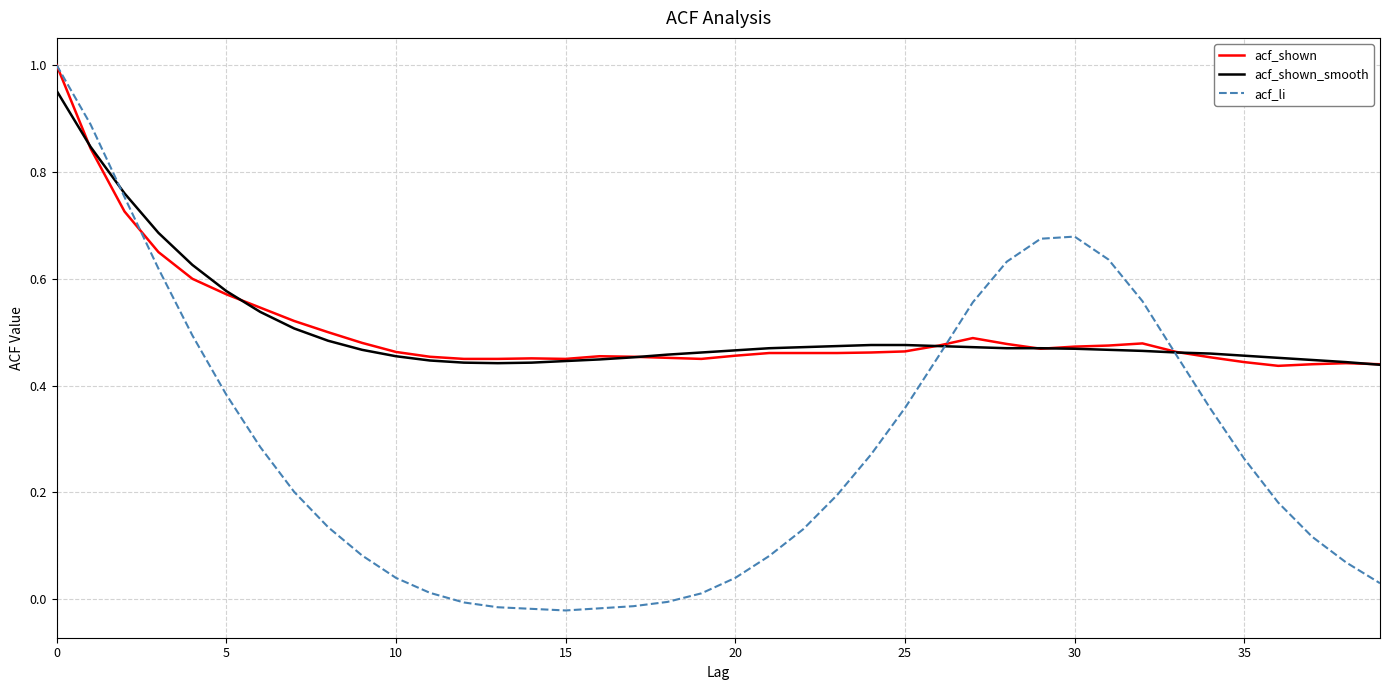

Which series has the widest spread of values?

acf_li